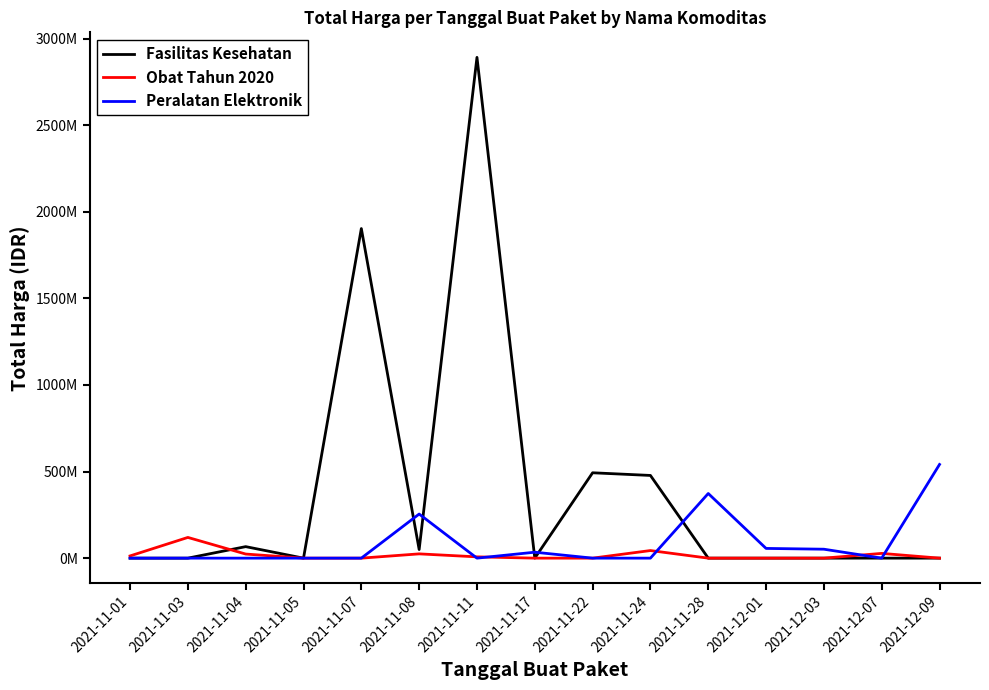

Which category has the highest value in the Fasilitas Kesehatan series?

2021-11-11